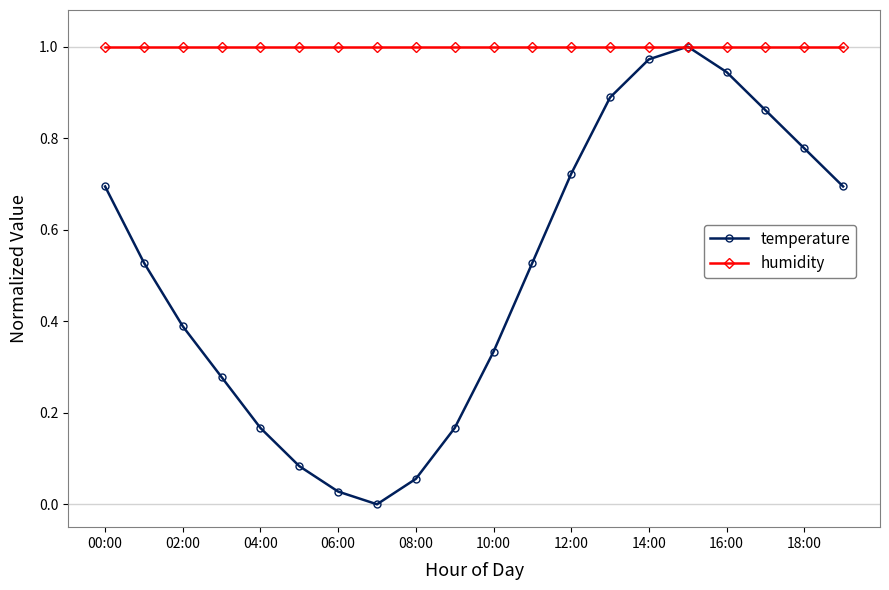

Which series has the largest range (max minus min)?

temperature